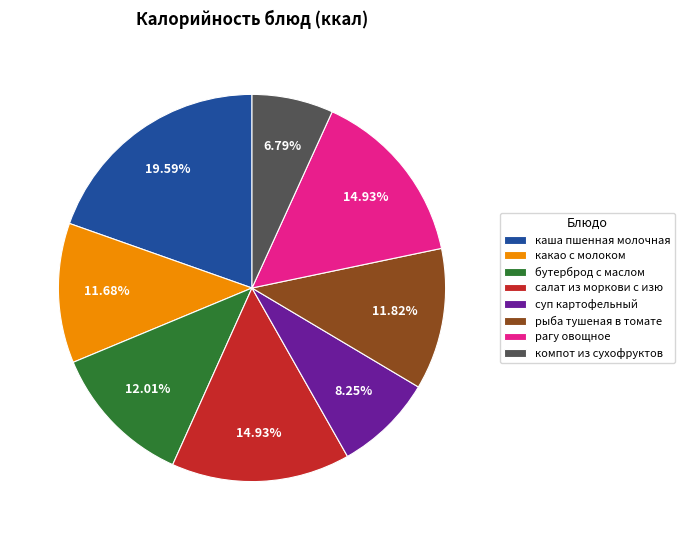

Which category has the biggest portion of the pie?

каша пшенная молочная